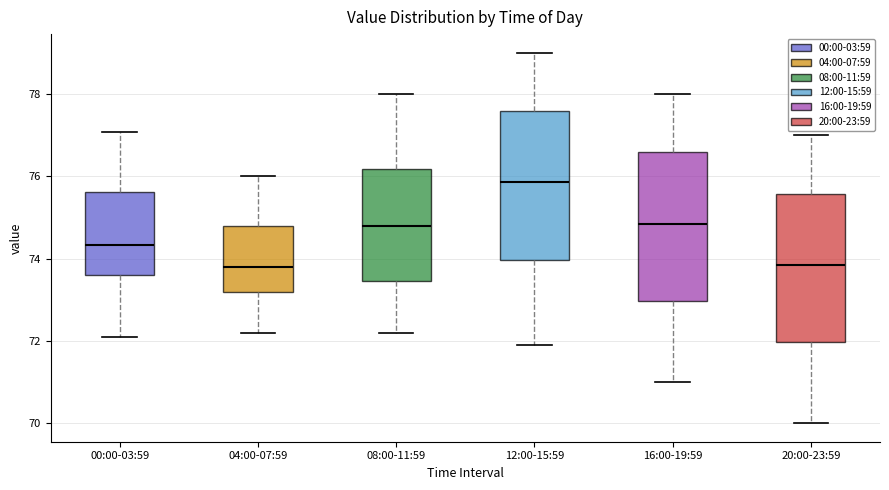

Where does the median line of the box for 08:00-11:59 sit on the y-axis? The values are not printed on the chart, so give them approximately, as read against the axis.

74.8